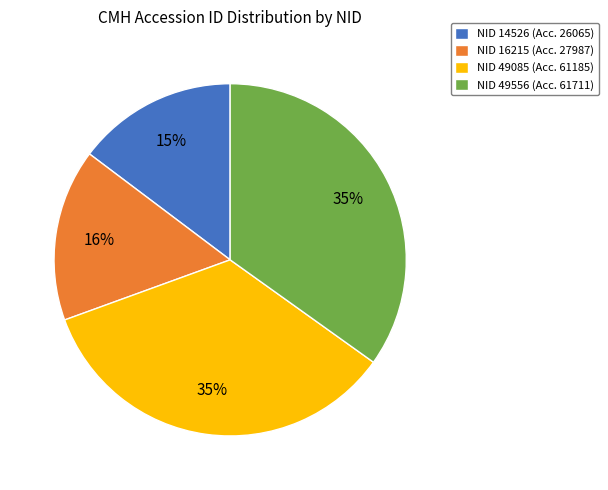

What is the smallest slice in the pie chart?

NID 14526 (Acc. 26065)